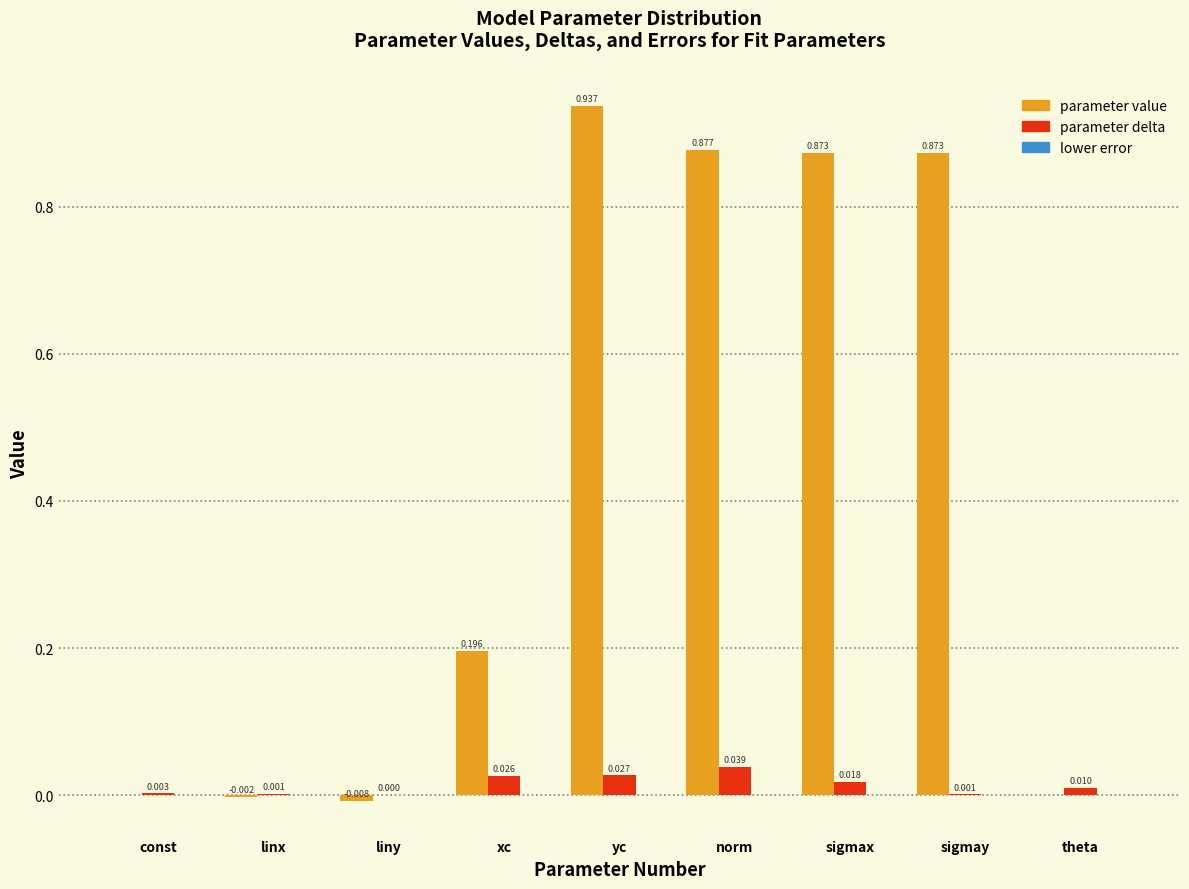

At which label does parameter value reach its peak?

yc